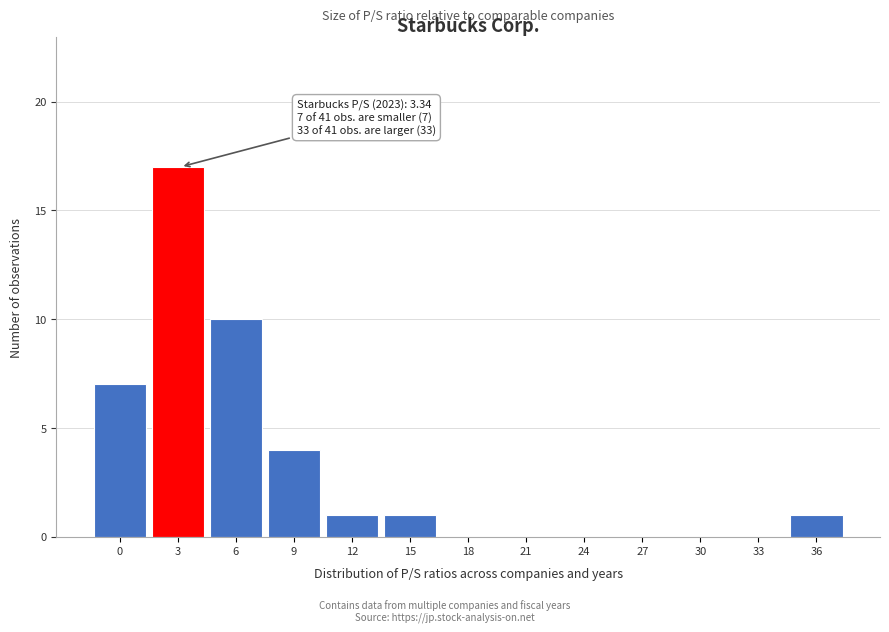

Reading right to left, list all the values displayed in this chart.

36=1	33=0	30=0	27=0	24=0	21=0	18=0	15=1	12=1	9=4	6=10	3=17	0=7